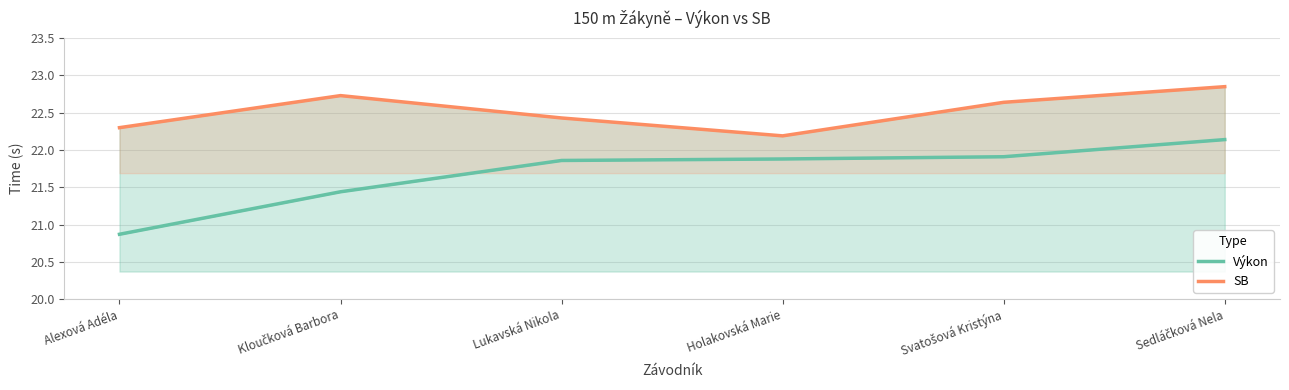

At which category does SB reach its first local peak?

Kloučková Barbora